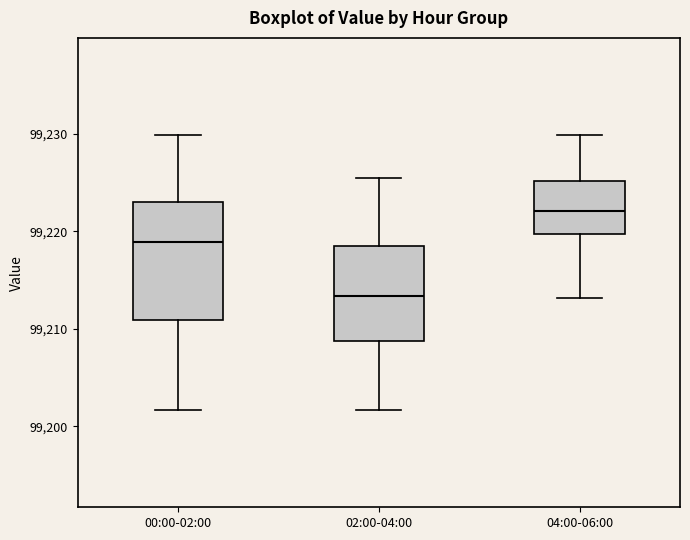

Which box's median line is the highest?

04:00-06:00